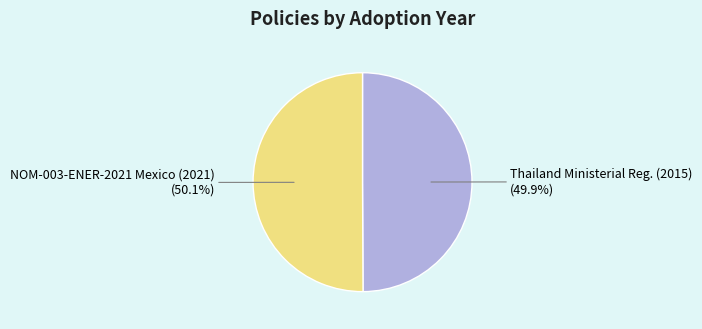

Is there a majority slice in this chart?

Yes